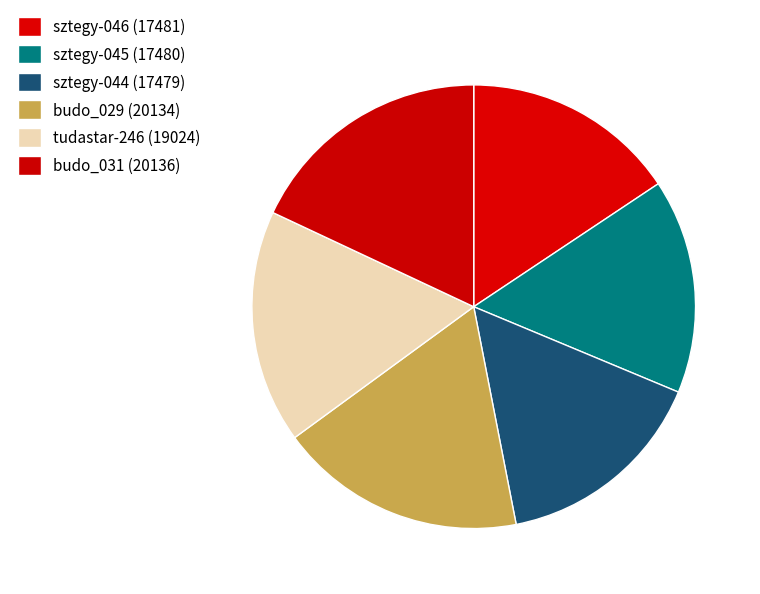

To the nearest percent, what percentage of the pie is budo_029 (20134)?

18%